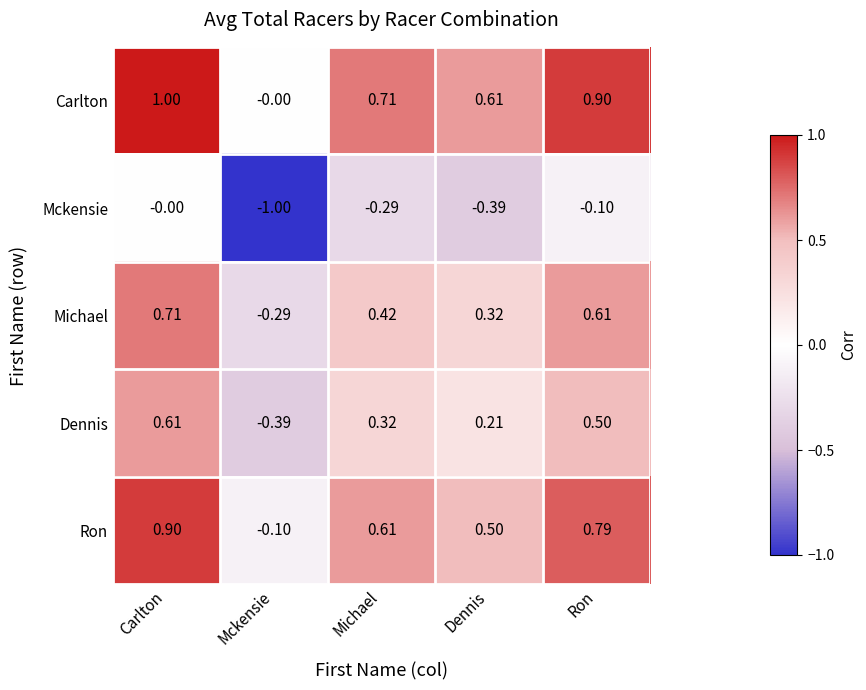

Which series has the largest total across all categories?

Carlton